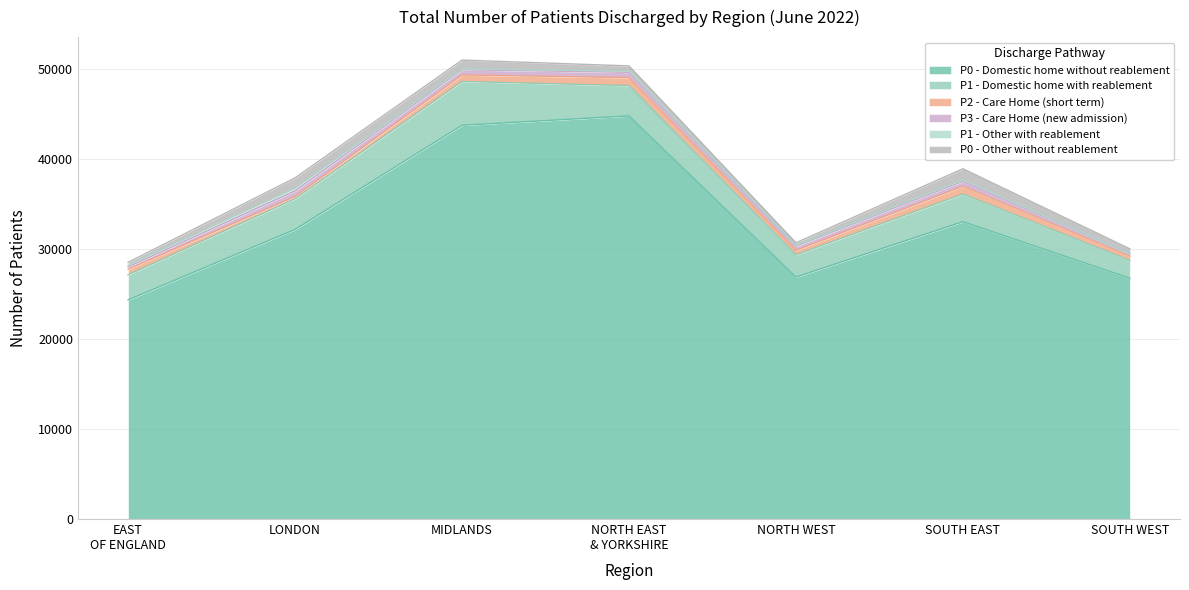

Read the P0 - Domestic home without reablement value at NORTH EAST AND YORKSHIRE, to the nearest 50.

44800